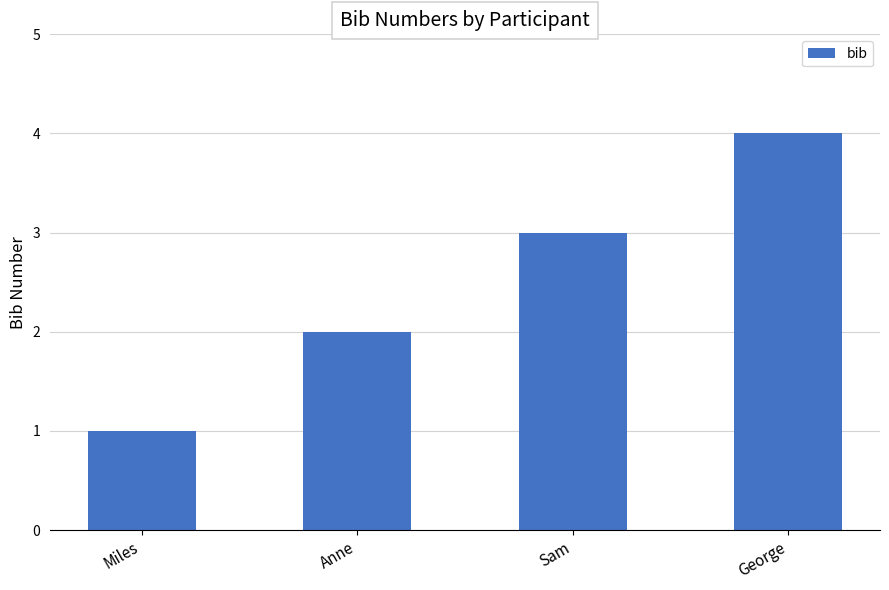

The value at Sam is 2. True or false?

False